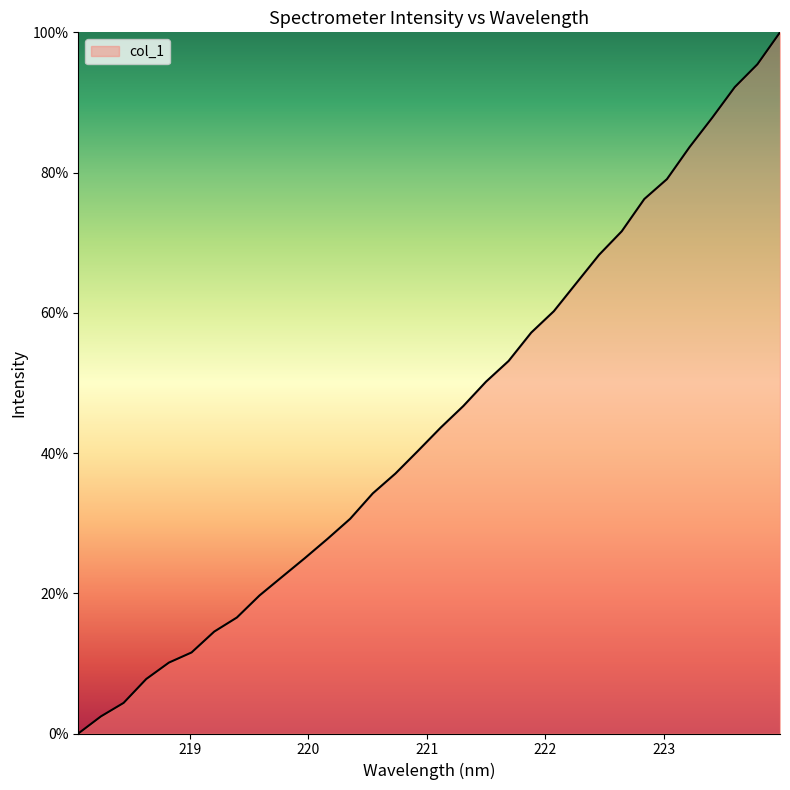

Does the chart display data point markers on the line(s)?

No